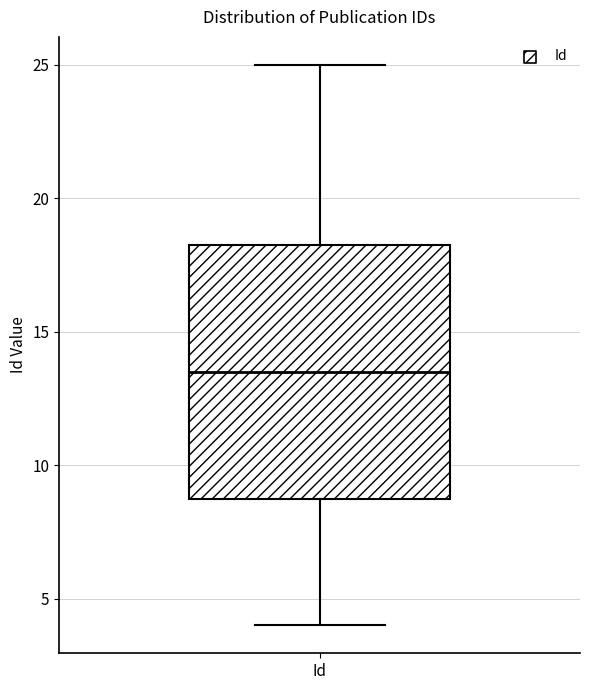

Read this box plot against the y-axis: the position of the median line, the range covered by the box, and the ends of both whiskers. The values are not printed on the chart, so give them approximately, as read against the axis.

median 13.5, box 9.0 to 18.5, whiskers 4.0 to 25.0